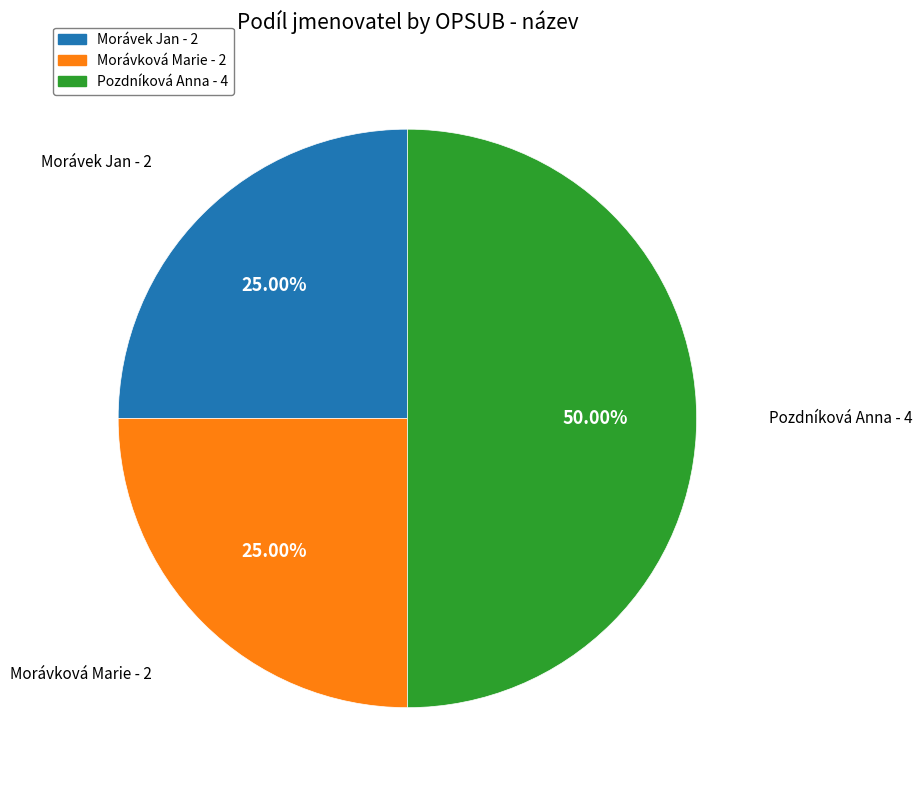

Is it true that Pozdníková Anna is 50% of the pie?

True